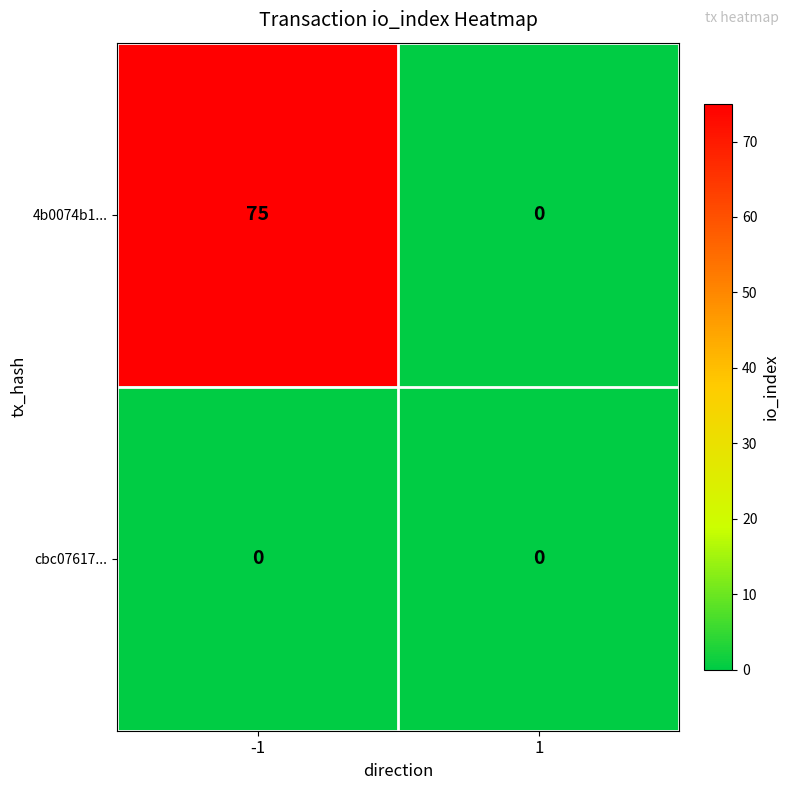

What is the total value across all series at -1?

75